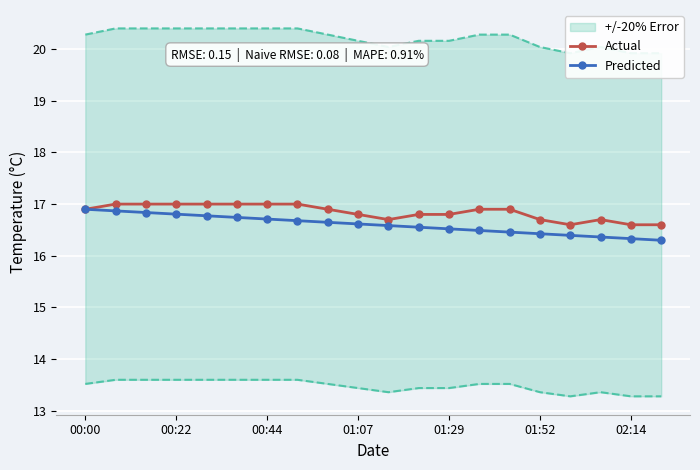

Is it true that Actual equals 3.5 at 19?

False